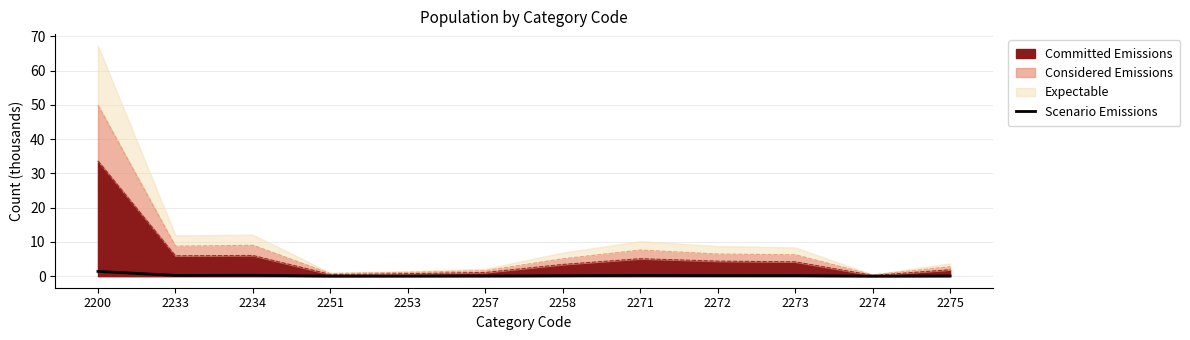

Is it true that the value at 2233 is 0.2?

True